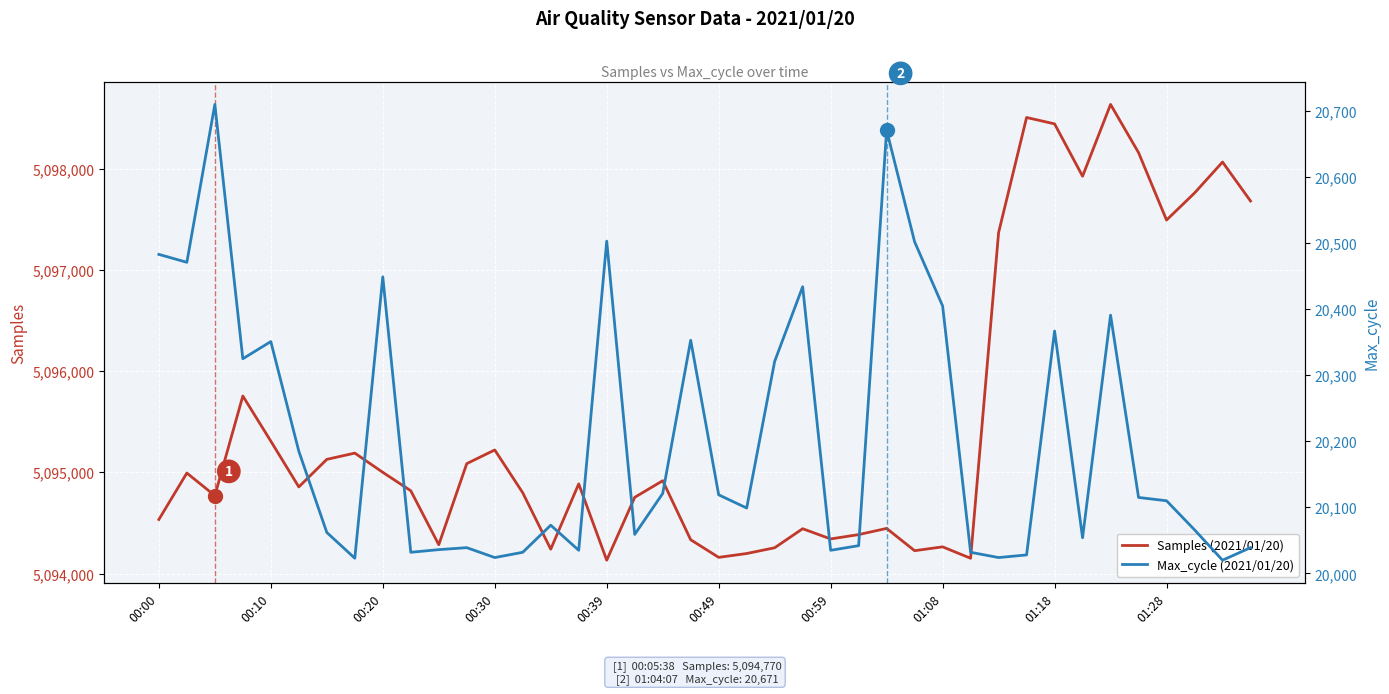

Which series contains the highest Y value?

Samples (2021/01/20)